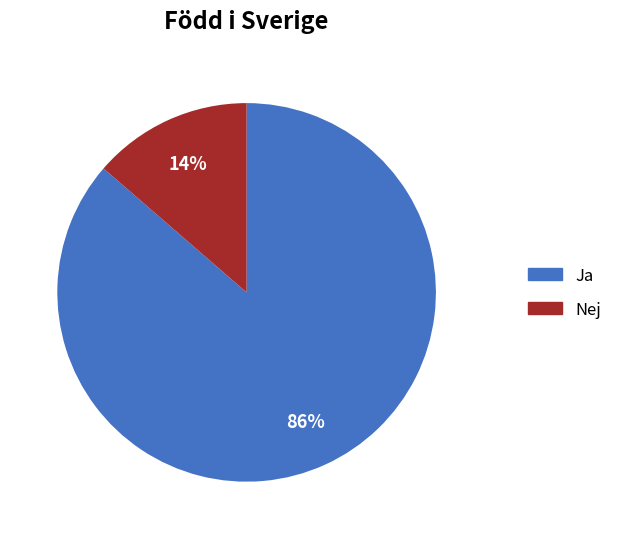

Is there a majority slice in this chart?

Yes